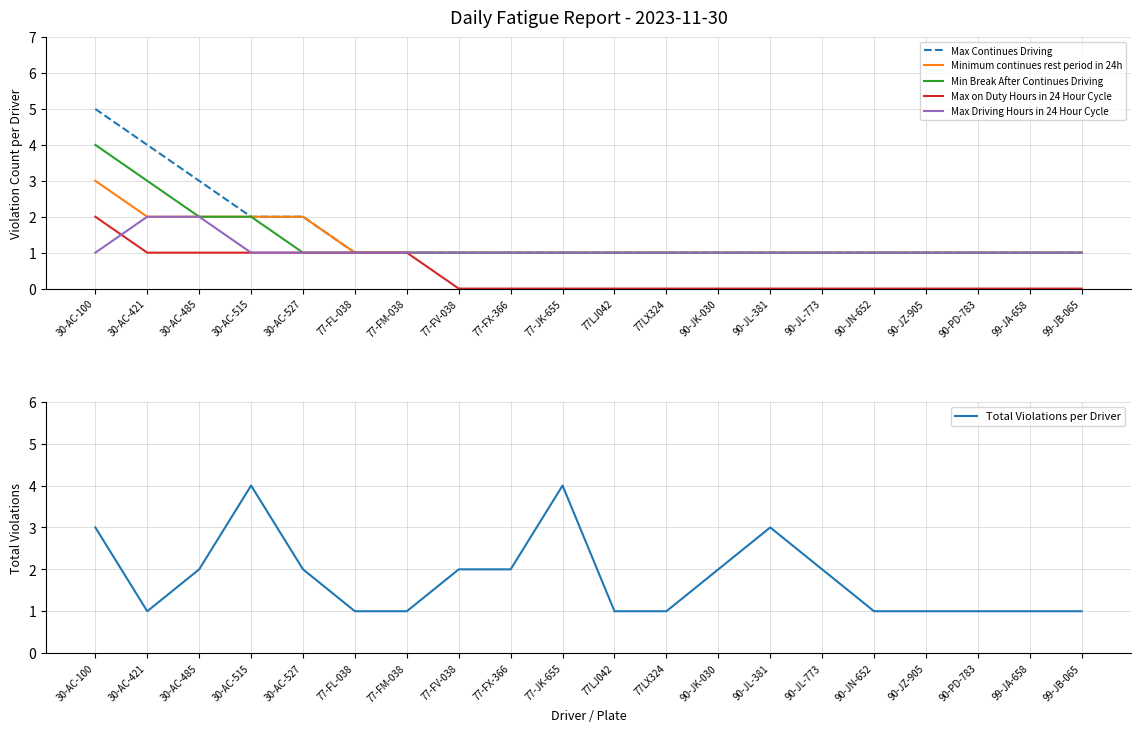

Where is the first local maximum for Total Violations per Driver?

30-AC-515